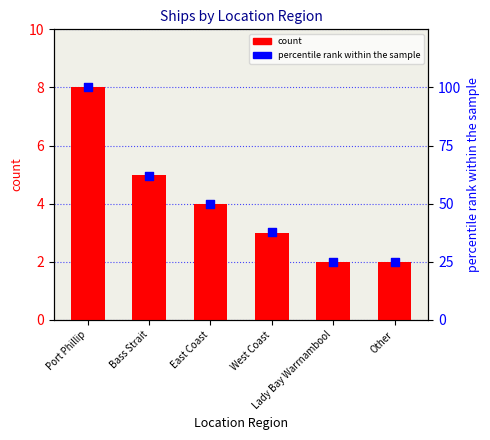

Which series has the widest spread of Y values?

percentile rank within the sample